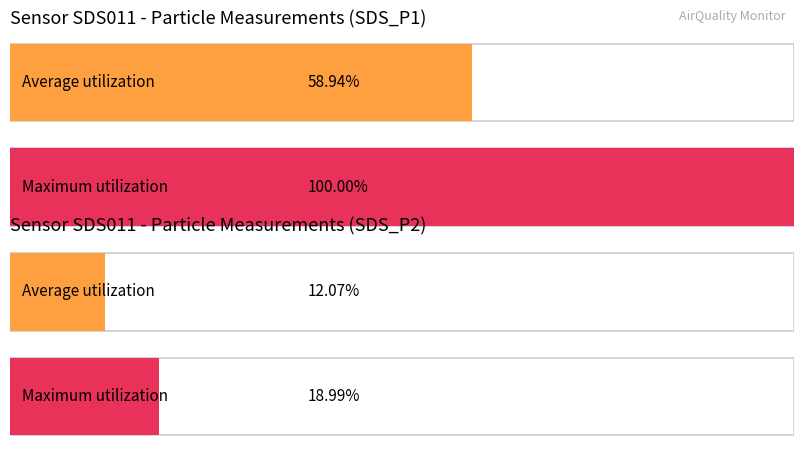

Rank the series at 00:08 from highest to lowest value.

SDS_P1, SDS_P2